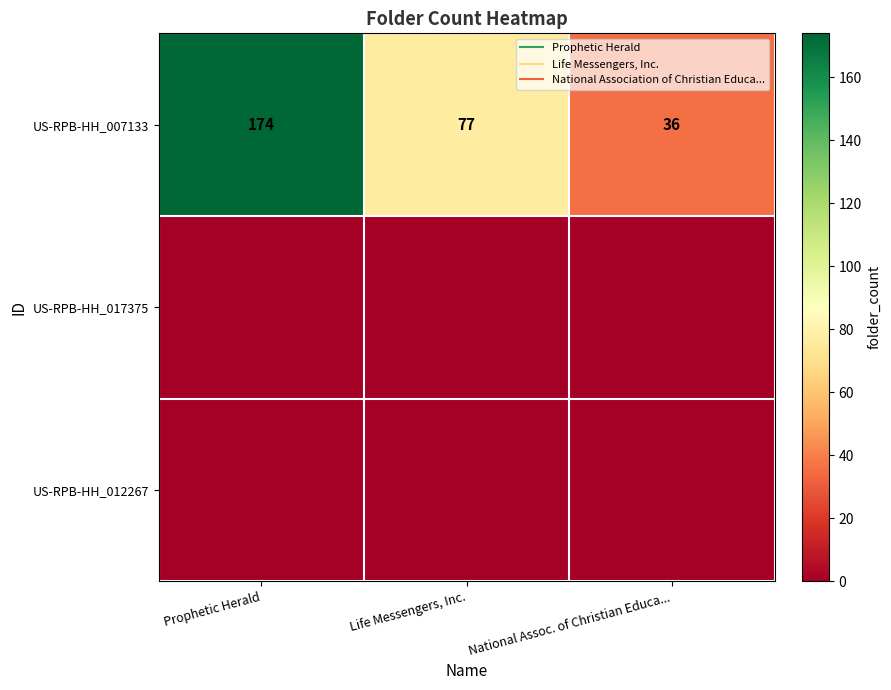

Which label corresponds to the largest value in the chart?

Prophetic Herald